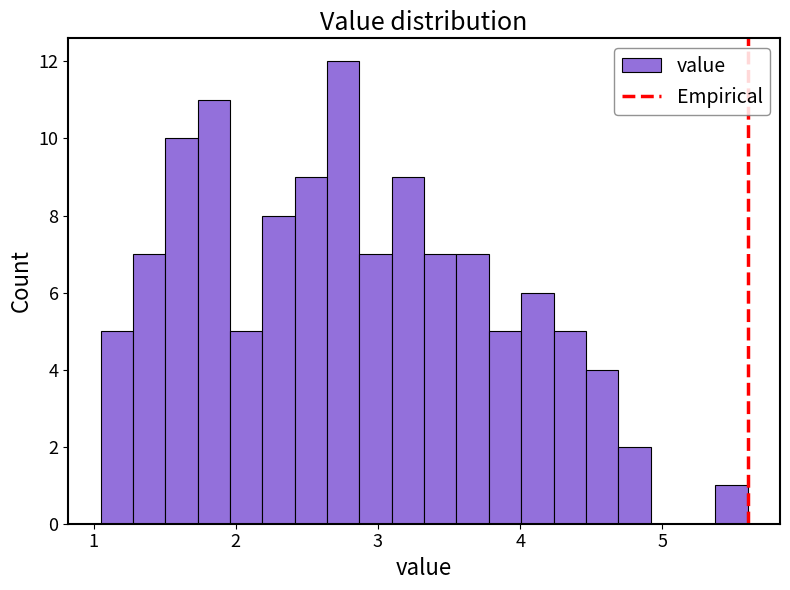

Around what value on the x-axis is the tallest bar? Give the approximate position of its centre, as read against the axis.

2.8